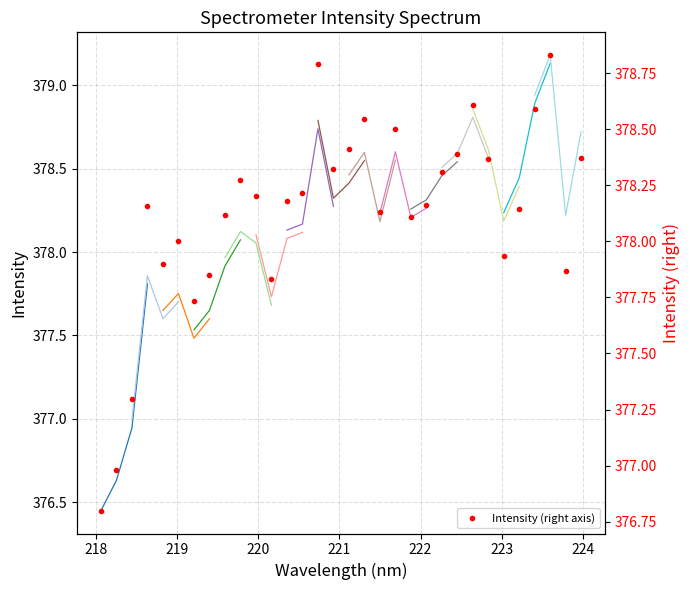

How many points are lower than both their immediate neighbors (excluding endpoints)?

8